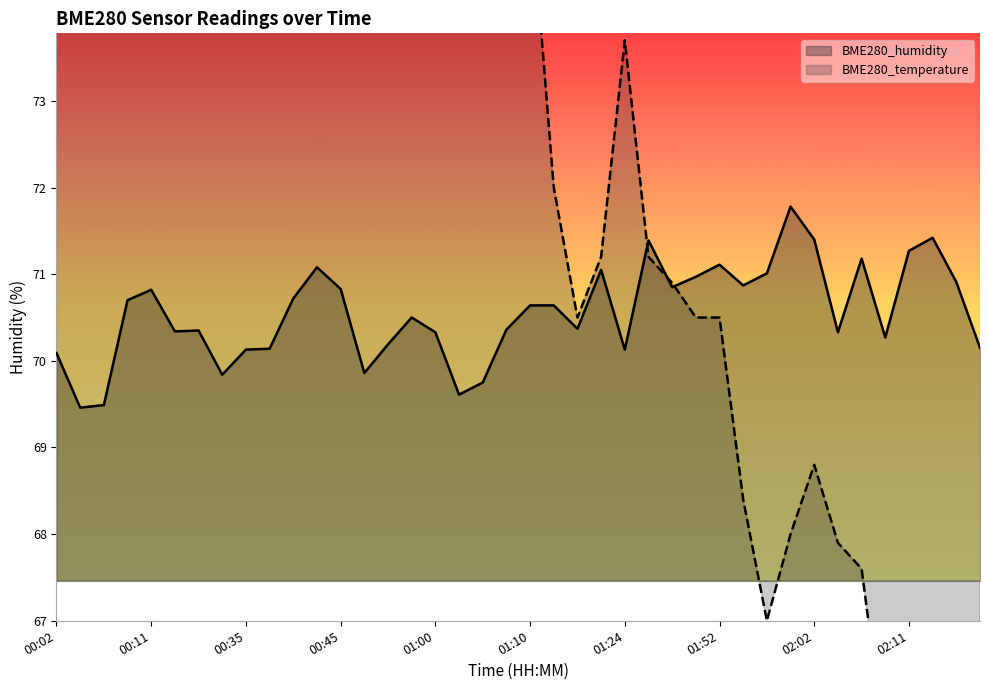

Does the chart display data point markers on the line(s)?

No